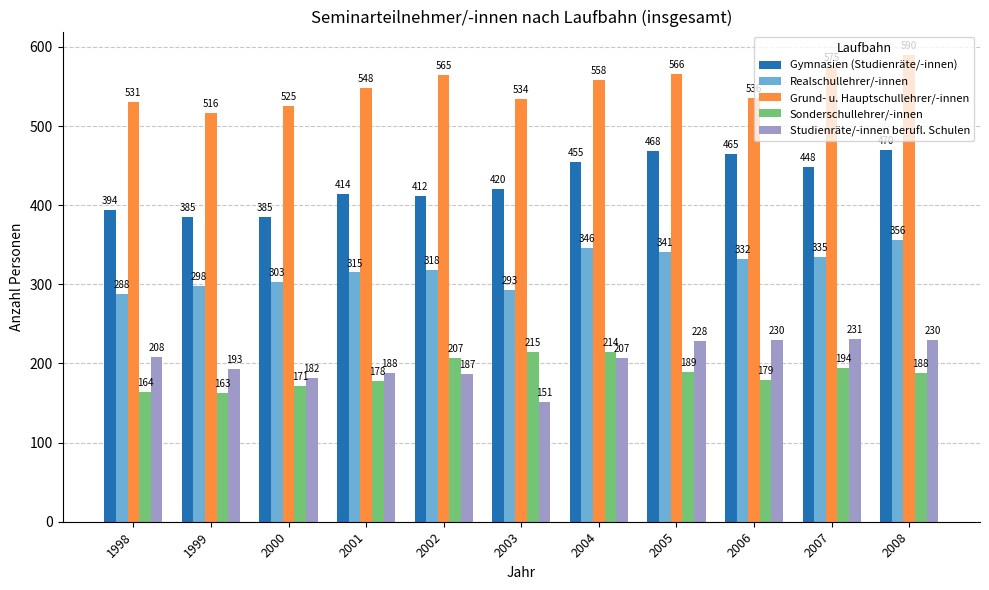

Which series has the largest total across all categories?

Grund- u. Hauptschullehrer/-innen